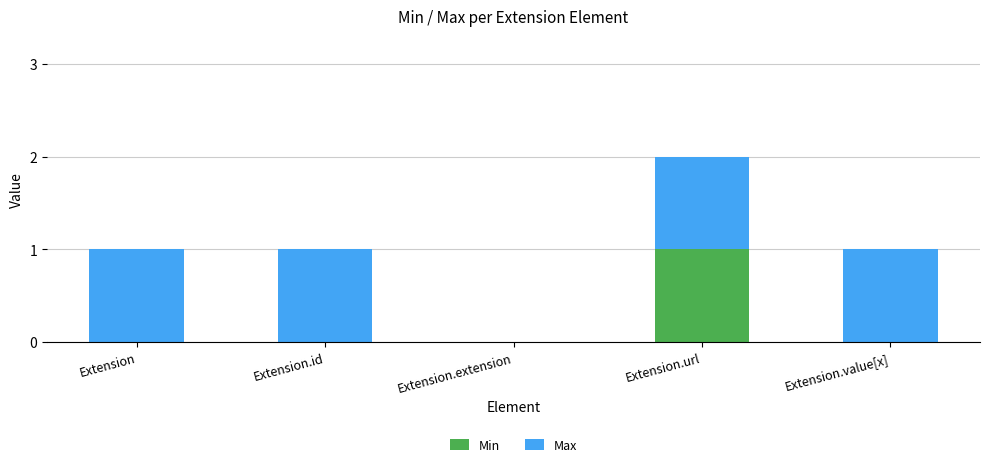

How many series are shown in this chart?

2